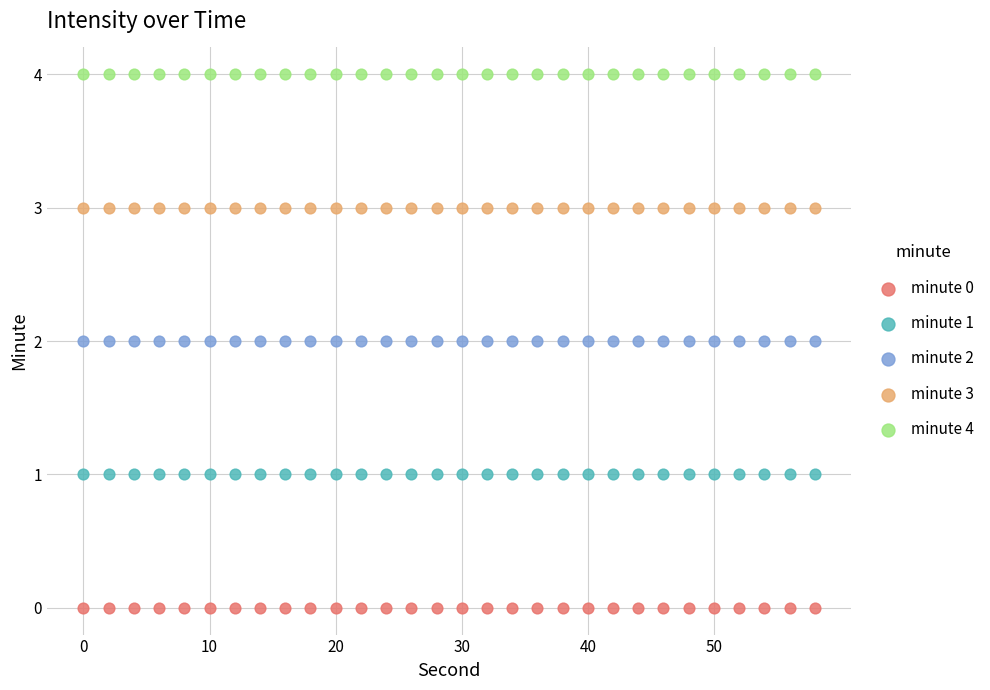

Which series reaches the maximum Y coordinate?

minute 4